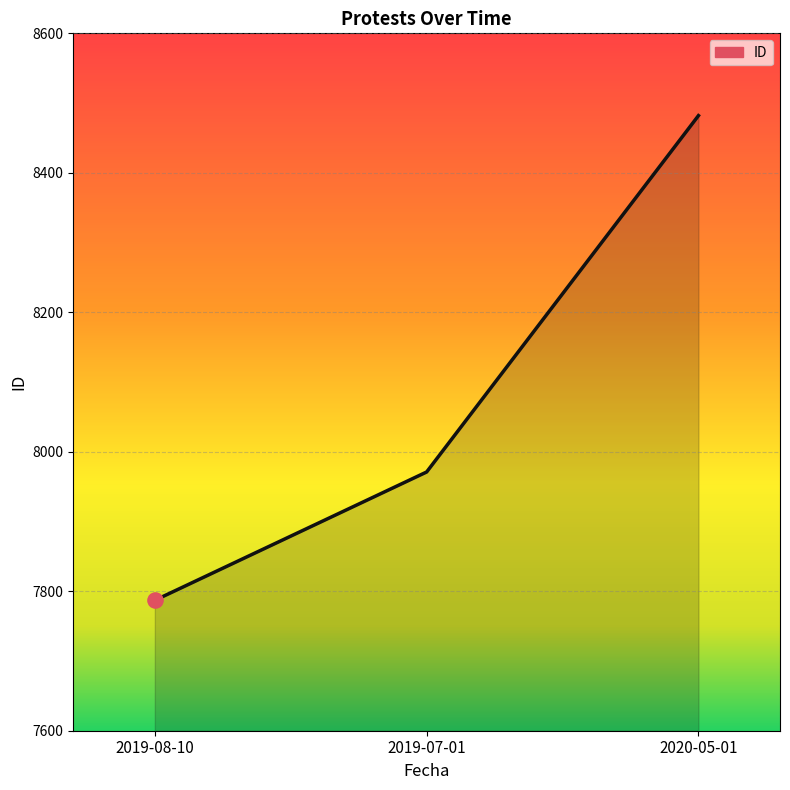

Approximately how many times larger is the value at 2019-07-01 compared to 2019-08-10?

1.0